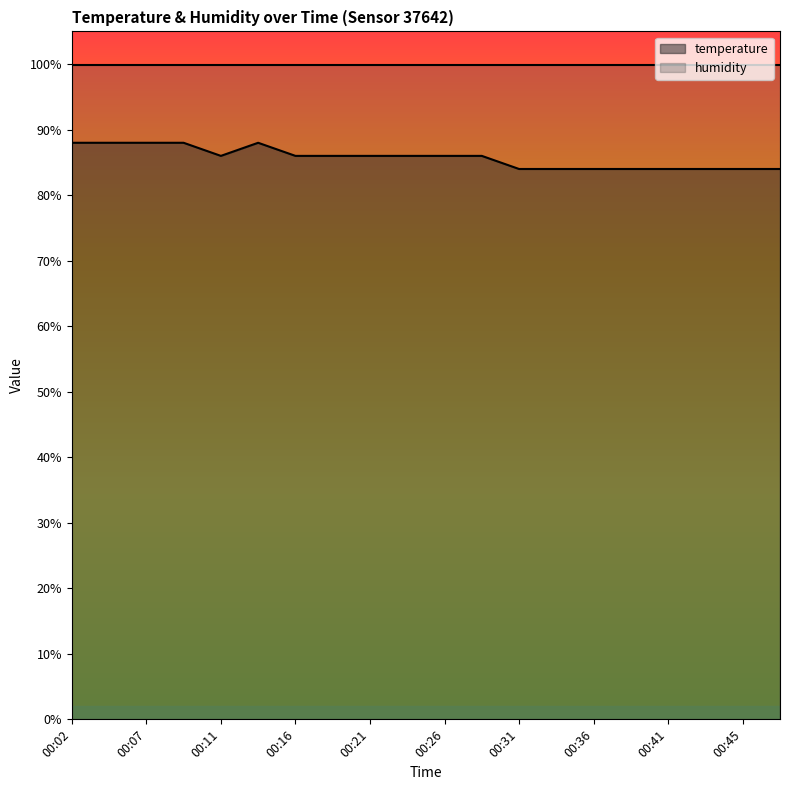

How many data points does each series have?

20